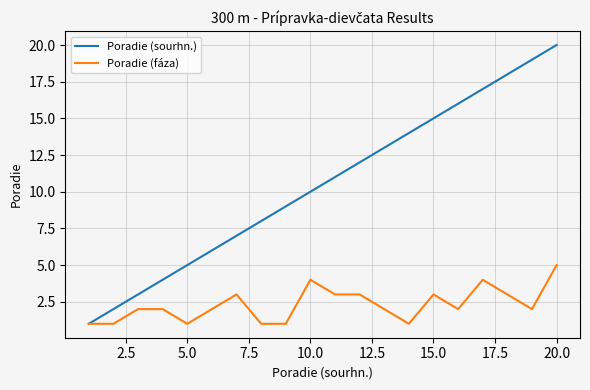

List the series in order of their peak value, highest first.

Poradie (sourhn.), Poradie (fáza)